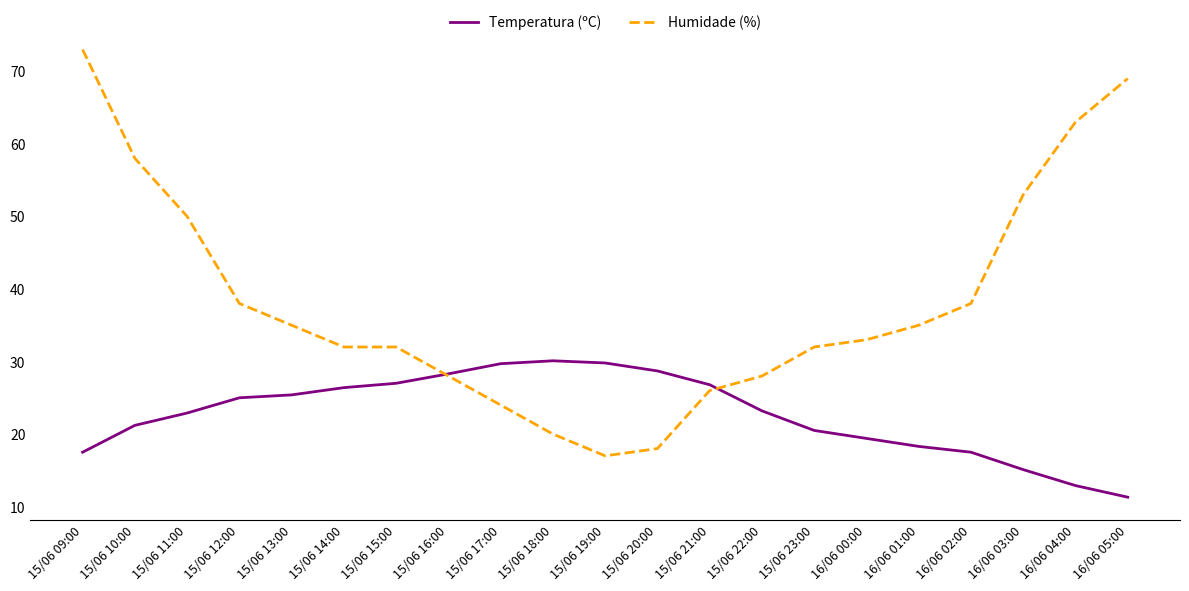

Which series has the largest range (max minus min)?

Humidade (%)